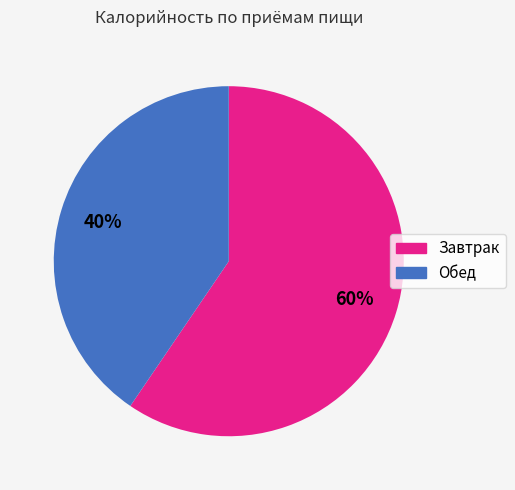

Which slice represents more than half of the pie?

Завтрак